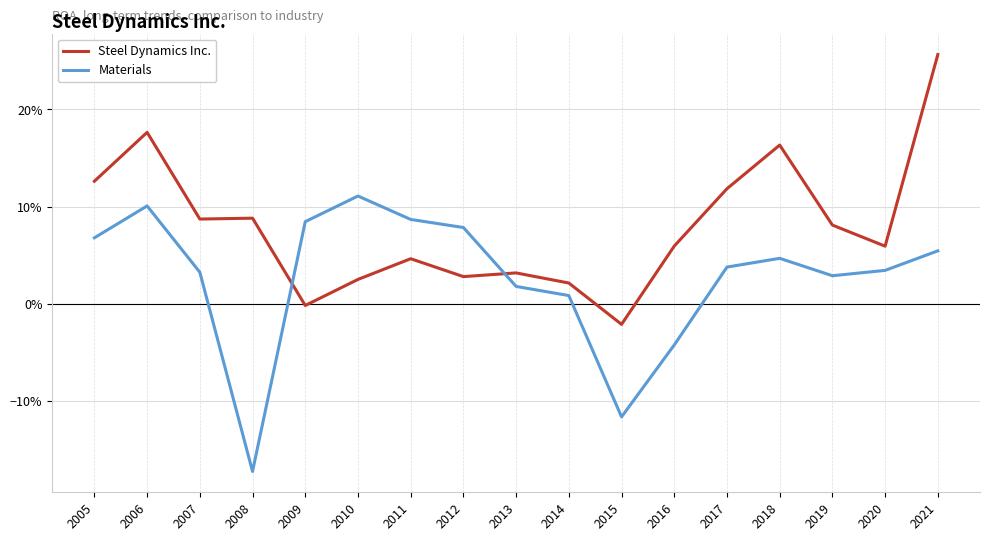

Which series changed the most between 2007 and 2013?

Steel Dynamics Inc.